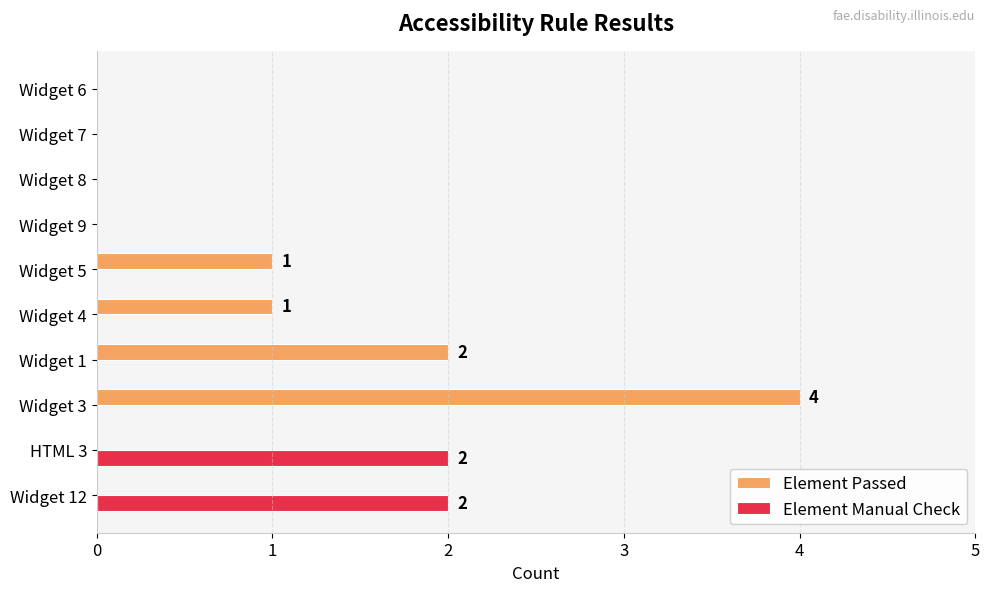

At which category is the sum across all series the highest?

Widget 3